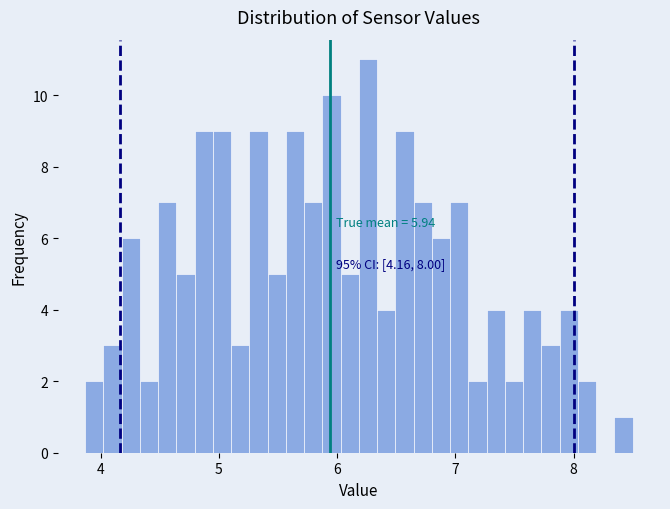

Around what value on the x-axis is the tallest bar? Give the approximate position of its centre, as read against the axis.

6.3